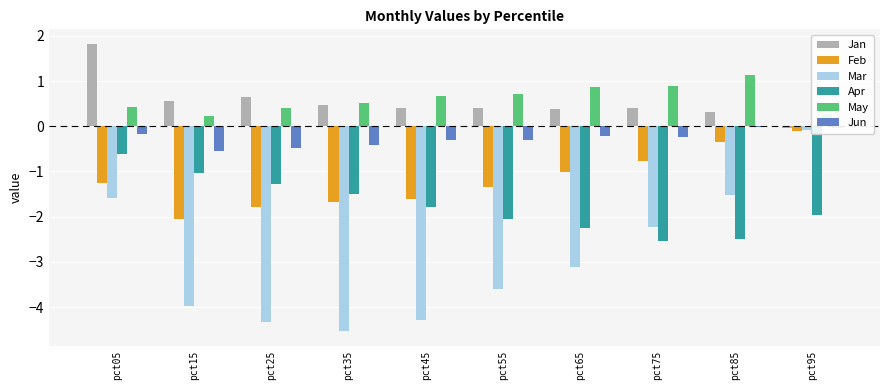

Which category has the highest value across all series?

pct05